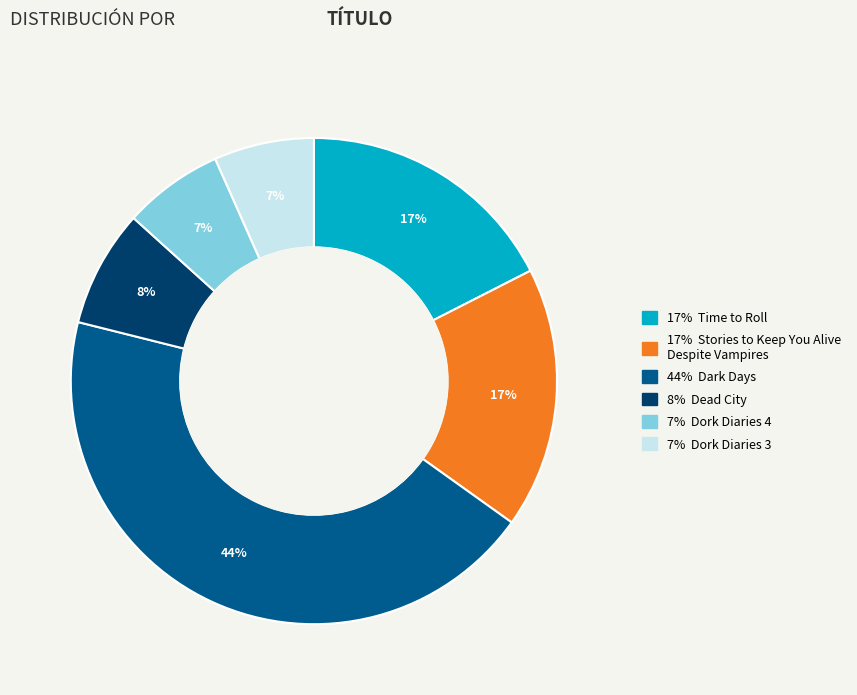

To the nearest percent, what is the difference between the largest and smallest slice percentages?

37%